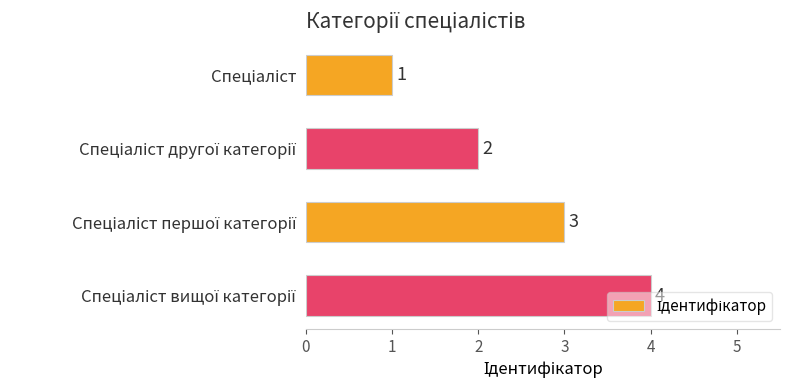

Count the values in the range 2 to 4.

3